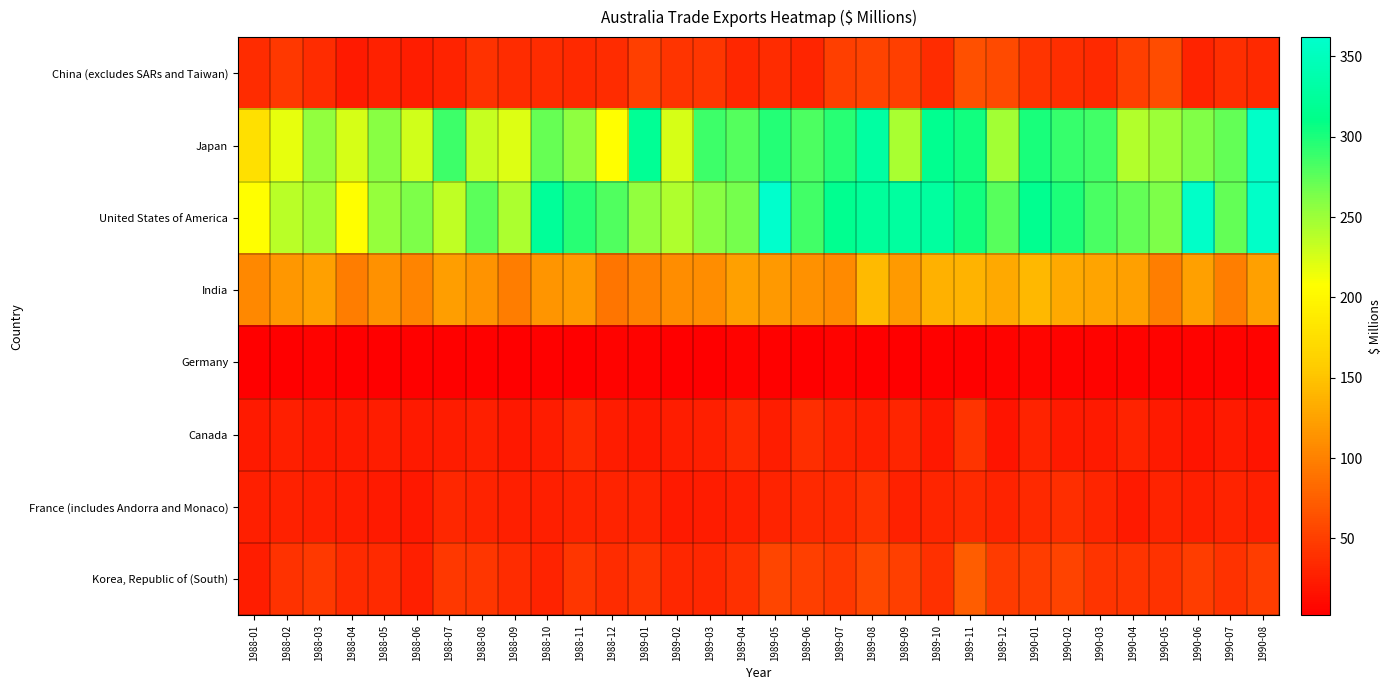

Reading left to right, list all the values displayed in this chart.

China (excludes SARs and Taiwan): 1988-01=36	1988-02=45	1988-03=37	1988-04=23	1988-05=28	1988-06=25	1988-07=30	1988-08=40	1988-09=36	1988-10=36	1988-11=33	1988-12=37	1989-01=50	1989-02=42	1989-03=43	1989-04=32	1989-05=37	1989-06=31	1989-07=51	1989-08=54	1989-09=51	1989-10=37	1989-11=63	1989-12=59	1990-01=42	1990-02=38	1990-03=34	1990-04=51	1990-05=61	1990-06=29	1990-07=38	1990-08=34
Japan: 1988-01=177	1988-02=218	1988-03=255	1988-04=225	1988-05=259	1988-06=227	1988-07=287	1988-08=232	1988-09=222	1988-10=271	1988-11=256	1988-12=207	1989-01=321	1989-02=225	1989-03=287	1989-04=279	1989-05=297	1989-06=281	1989-07=295	1989-08=330	1989-09=245	1989-10=316	1989-11=303	1989-12=248	1990-01=301	1990-02=290	1990-03=285	1990-04=240	1990-05=250	1990-06=261	1990-07=273	1990-08=358
United States of America: 1988-01=207	1988-02=237	1988-03=248	1988-04=207	1988-05=253	1988-06=263	1988-07=235	1988-08=276	1988-09=243	1988-10=324	1988-11=295	1988-12=280	1989-01=255	1989-02=242	1989-03=259	1989-04=265	1989-05=362	1989-06=286	1989-07=316	1989-08=325	1989-09=328	1989-10=328	1989-11=303	1989-12=277	1990-01=316	1990-02=299	1990-03=282	1990-04=273	1990-05=263	1990-06=358	1990-07=273	1990-08=358
India: 1988-01=106	1988-02=117	1988-03=124	1988-04=97	1988-05=112	1988-06=103	1988-07=122	1988-08=114	1988-09=97	1988-10=115	1988-11=119	1988-12=91	1989-01=101	1989-02=109	1989-03=110	1989-04=124	1989-05=118	1989-06=112	1989-07=107	1989-08=143	1989-09=120	1989-10=136	1989-11=137	1989-12=131	1990-01=142	1990-02=131	1990-03=127	1990-04=123	1990-05=99	1990-06=123	1990-07=99	1990-08=123
Germany: 1988-01=3	1988-02=3	1988-03=6	1988-04=3	1988-05=3	1988-06=4	1988-07=4	1988-08=4	1988-09=2	1988-10=4	1988-11=3	1988-12=6	1989-01=6	1989-02=2	1989-03=3	1989-04=6	1989-05=4	1989-06=3	1989-07=5	1989-08=3	1989-09=3	1989-10=4	1989-11=4	1989-12=5	1990-01=7	1990-02=5	1990-03=6	1990-04=5	1990-05=5	1990-06=5	1990-07=5	1990-08=5
Canada: 1988-01=22	1988-02=26	1988-03=22	1988-04=23	1988-05=25	1988-06=23	1988-07=24	1988-08=26	1988-09=21	1988-10=24	1988-11=34	1988-12=24	1989-01=21	1989-02=25	1989-03=26	1989-04=33	1989-05=25	1989-06=38	1989-07=30	1989-08=26	1989-09=31	1989-10=21	1989-11=42	1989-12=18	1990-01=29	1990-02=22	1990-03=22	1990-04=30	1990-05=22	1990-06=18	1990-07=22	1990-08=18
France (includes Andorra and Monaco): 1988-01=26	1988-02=28	1988-03=27	1988-04=24	1988-05=22	1988-06=21	1988-07=32	1988-08=30	1988-09=26	1988-10=26	1988-11=29	1988-12=30	1989-01=29	1989-02=23	1989-03=24	1989-04=27	1989-05=29	1989-06=33	1989-07=34	1989-08=41	1989-09=28	1989-10=31	1989-11=35	1989-12=29	1990-01=34	1990-02=38	1990-03=31	1990-04=22	1990-05=30	1990-06=27	1990-07=30	1990-08=27
Korea, Republic of (South): 1988-01=25	1988-02=41	1988-03=46	1988-04=35	1988-05=35	1988-06=26	1988-07=45	1988-08=44	1988-09=37	1988-10=30	1988-11=43	1988-12=36	1989-01=42	1989-02=32	1989-03=32	1989-04=39	1989-05=55	1989-06=51	1989-07=45	1989-08=58	1989-09=50	1989-10=39	1989-11=73	1989-12=47	1990-01=49	1990-02=53	1990-03=42	1990-04=42	1990-05=40	1990-06=49	1990-07=40	1990-08=49